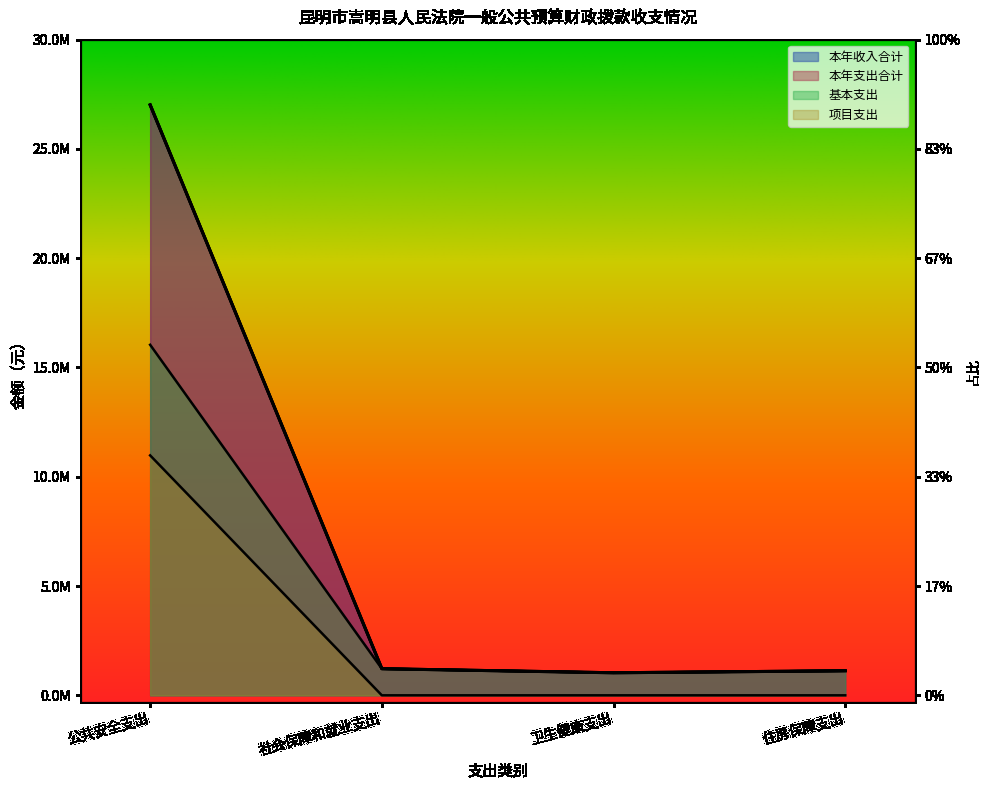

How many lines are shown in the chart?

4